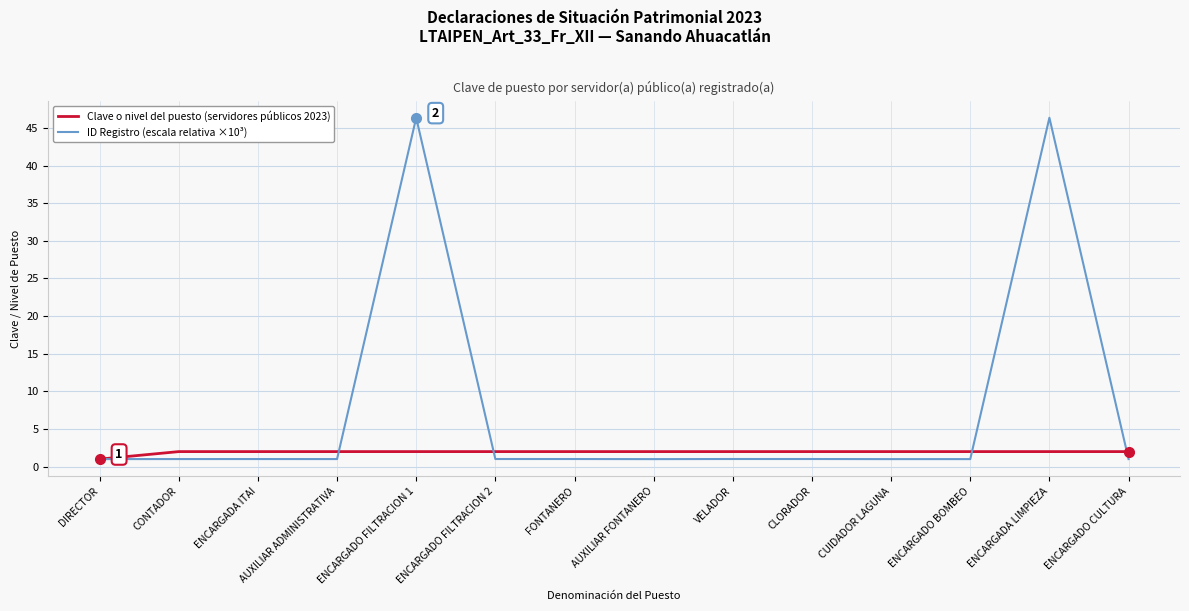

What is the greatest value displayed?

46.4